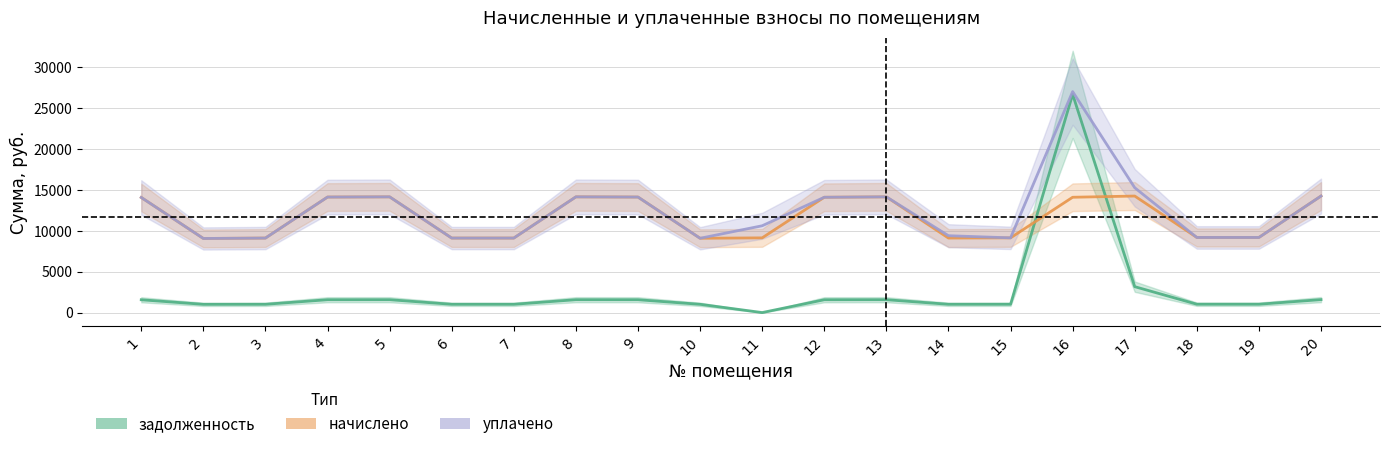

At which label is уплачено closest to 18052?

17